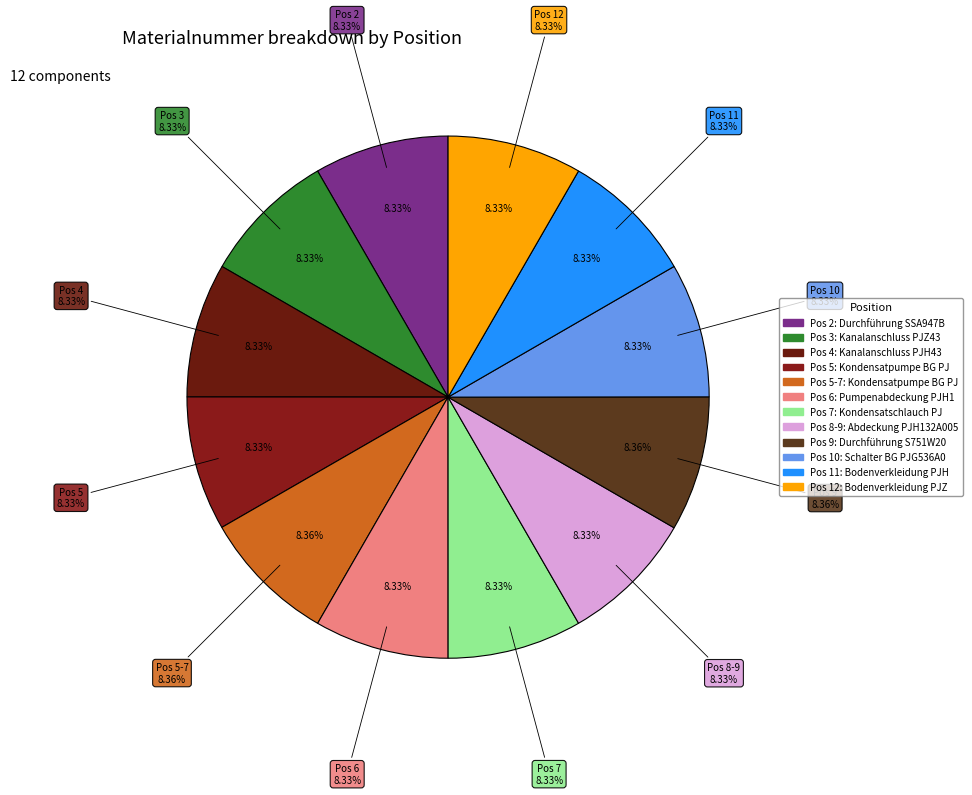

Between 2 and 10, which is larger?

2